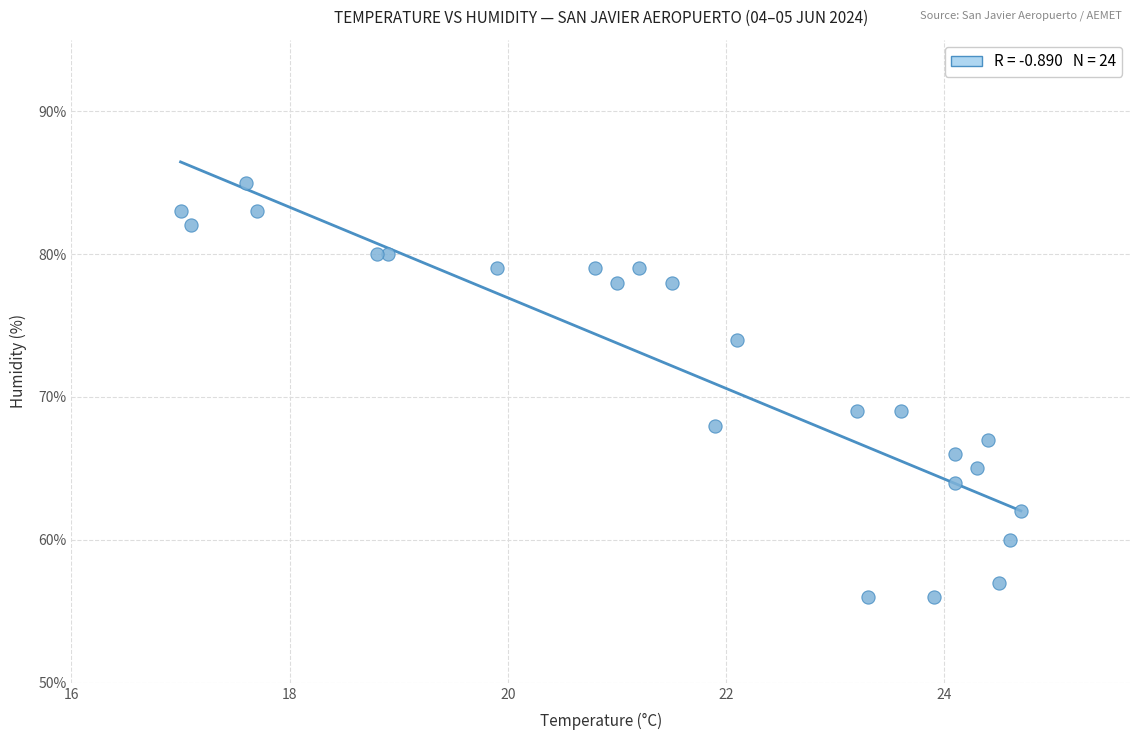

What is the range of Y values (max minus min)?

29